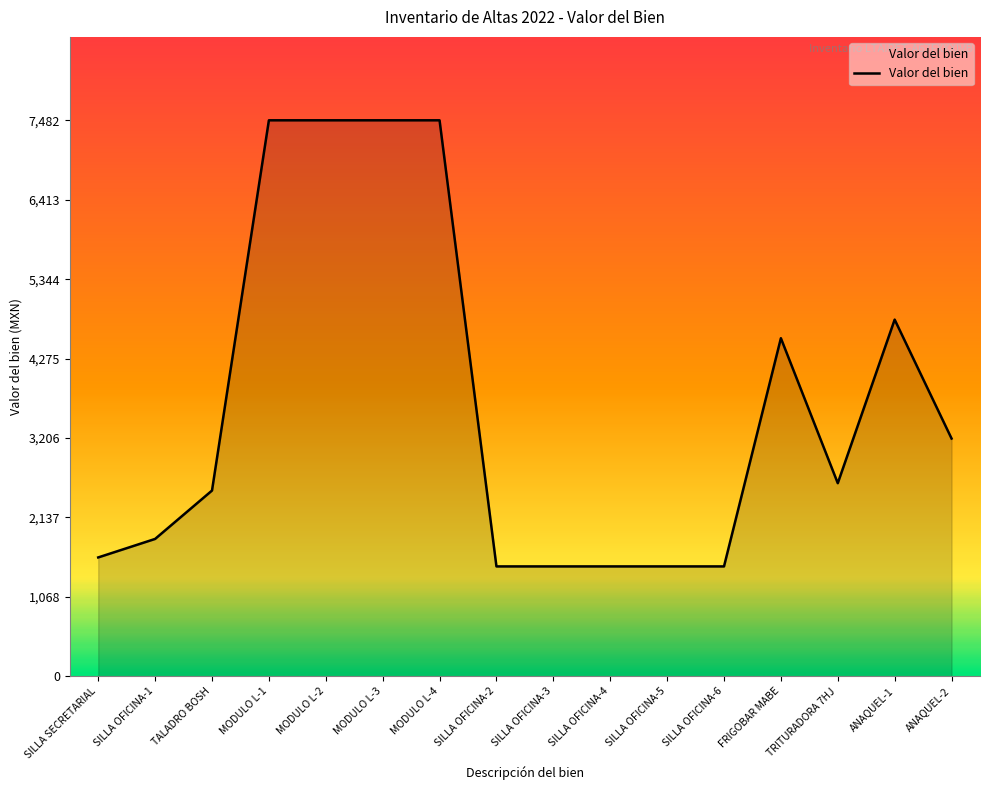

What is the smallest value displayed?

1479.2